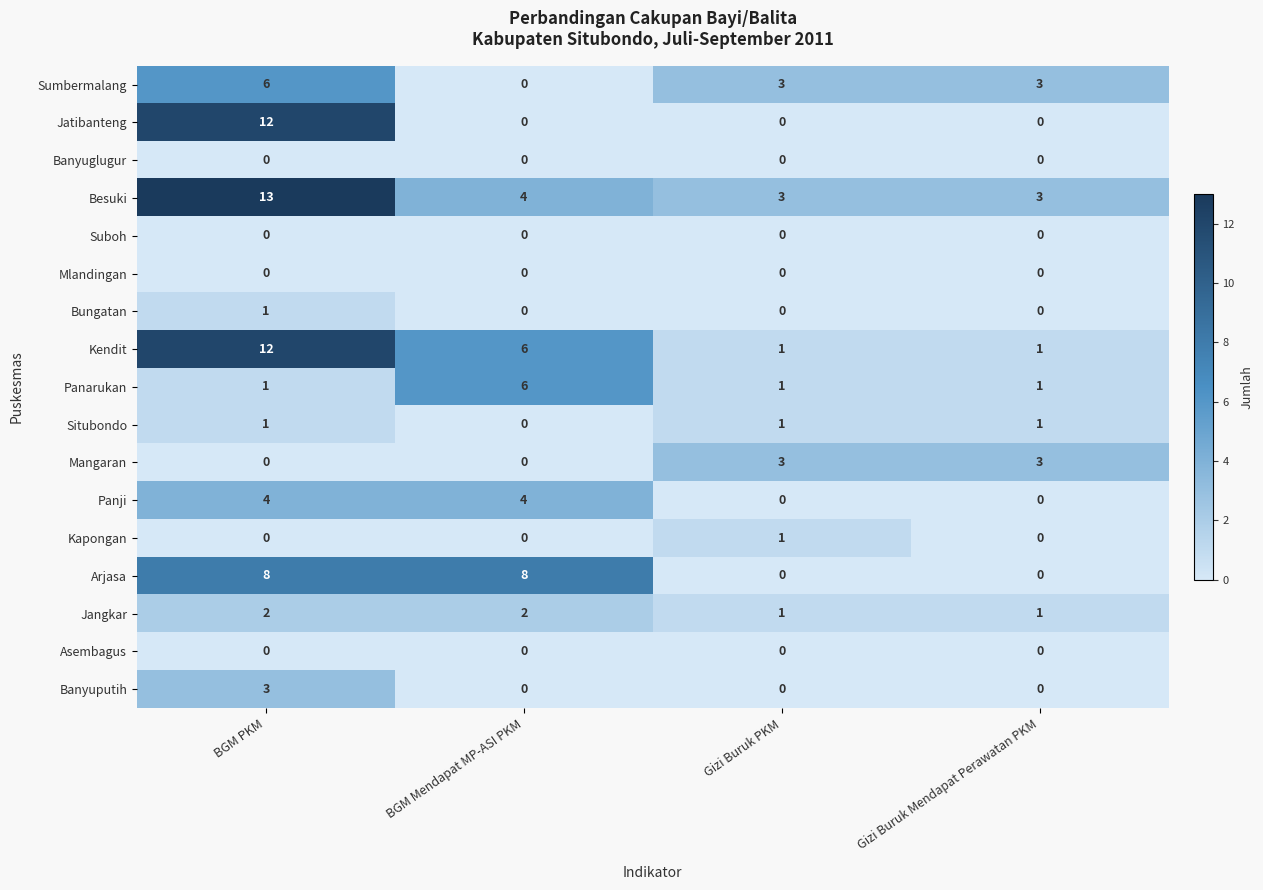

What is the total value across all series at BGM Mendapat MP-ASI PKM?

30